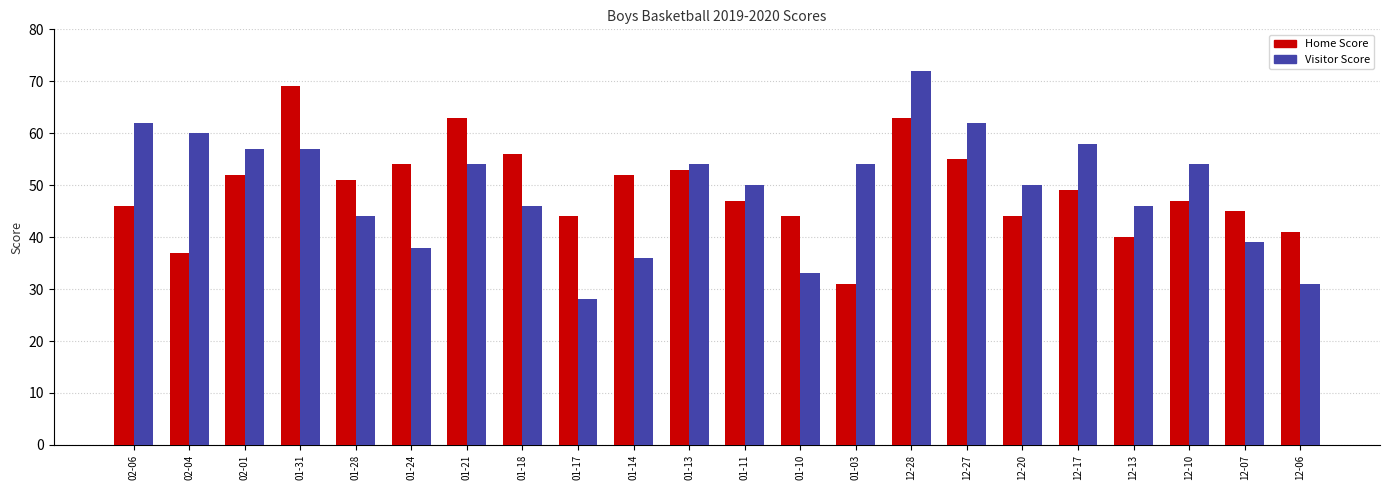

List the series in order of their peak value, highest first.

Visitor Score, Home Score